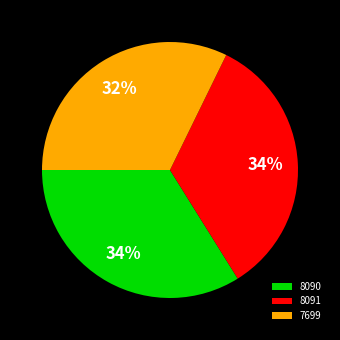

To the nearest percent, what portion does 7699 represent?

32%